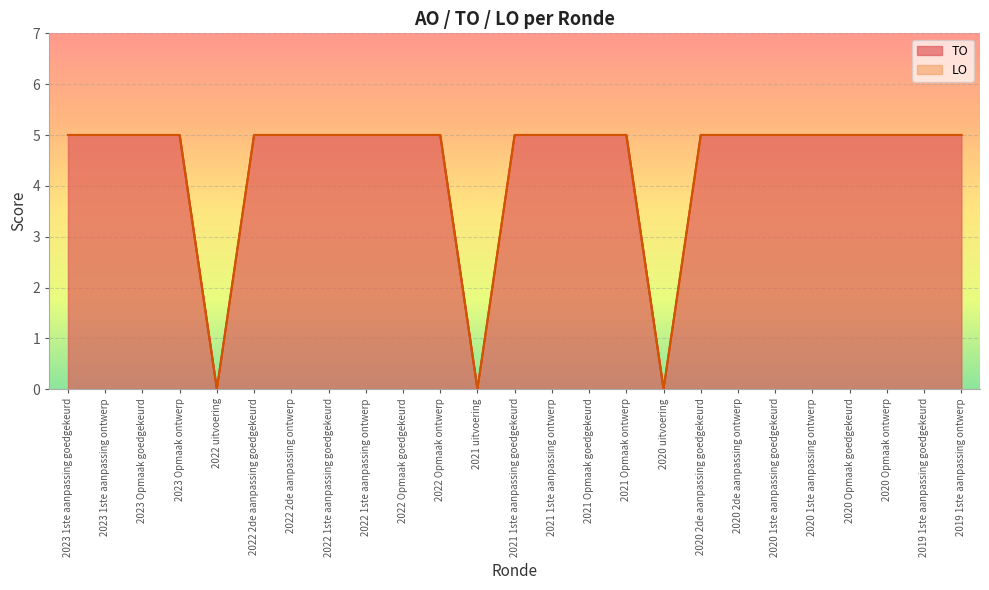

What is the label of the 25th point from the left?

2019 1ste aanpassing ontwerp